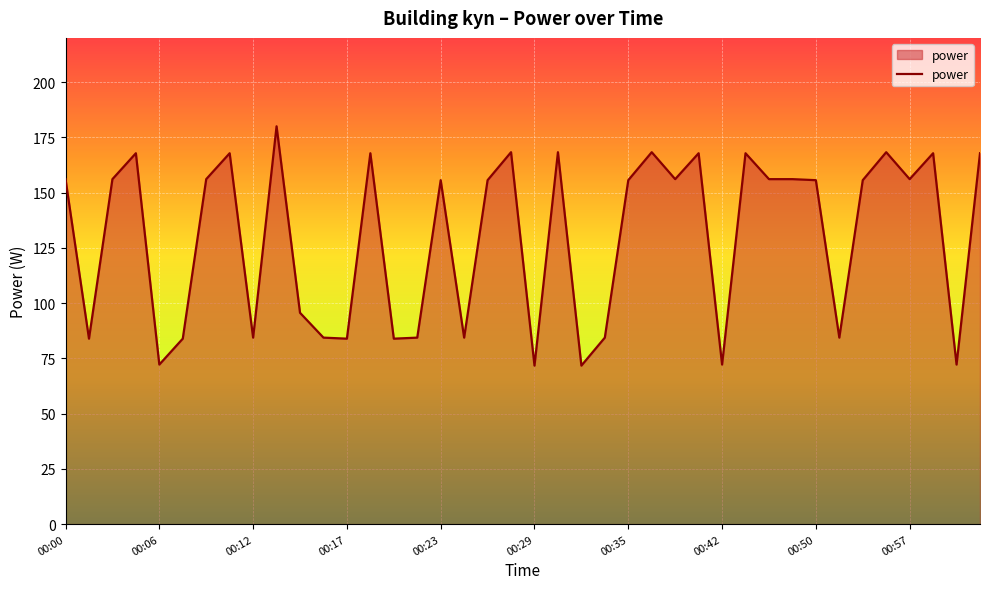

What is the greatest value displayed?

180.0